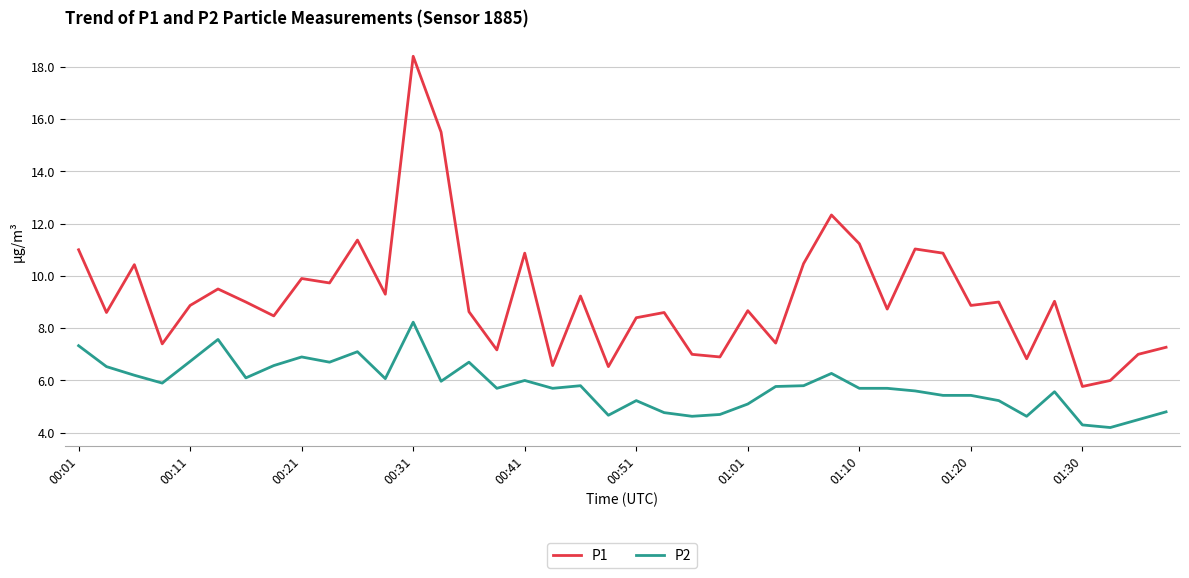

How many lines are shown in the chart?

2